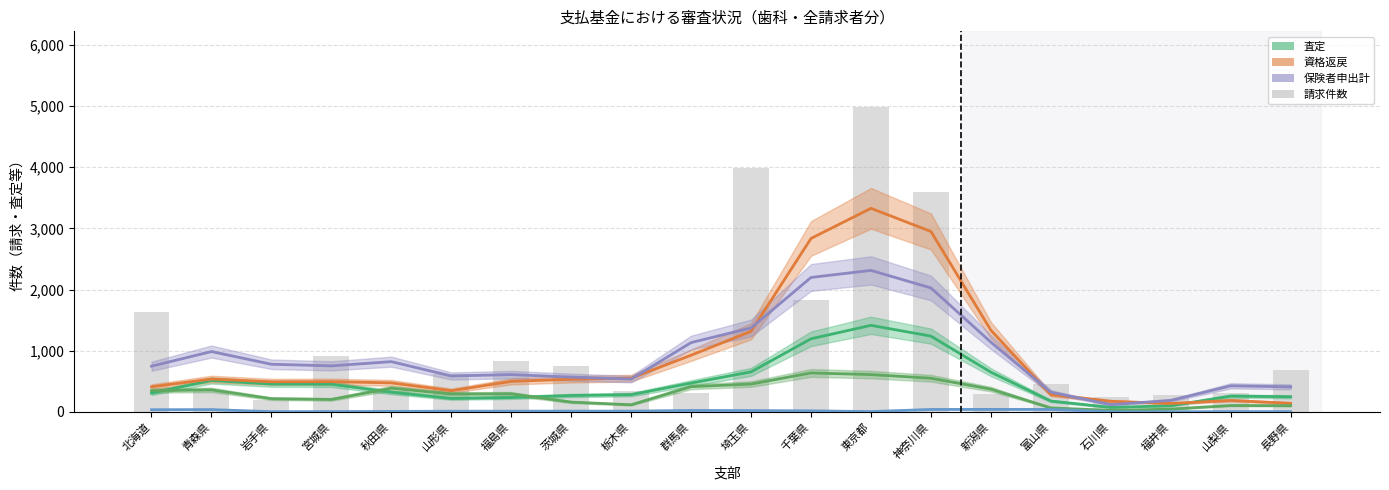

What position from the left is 福島県?

7